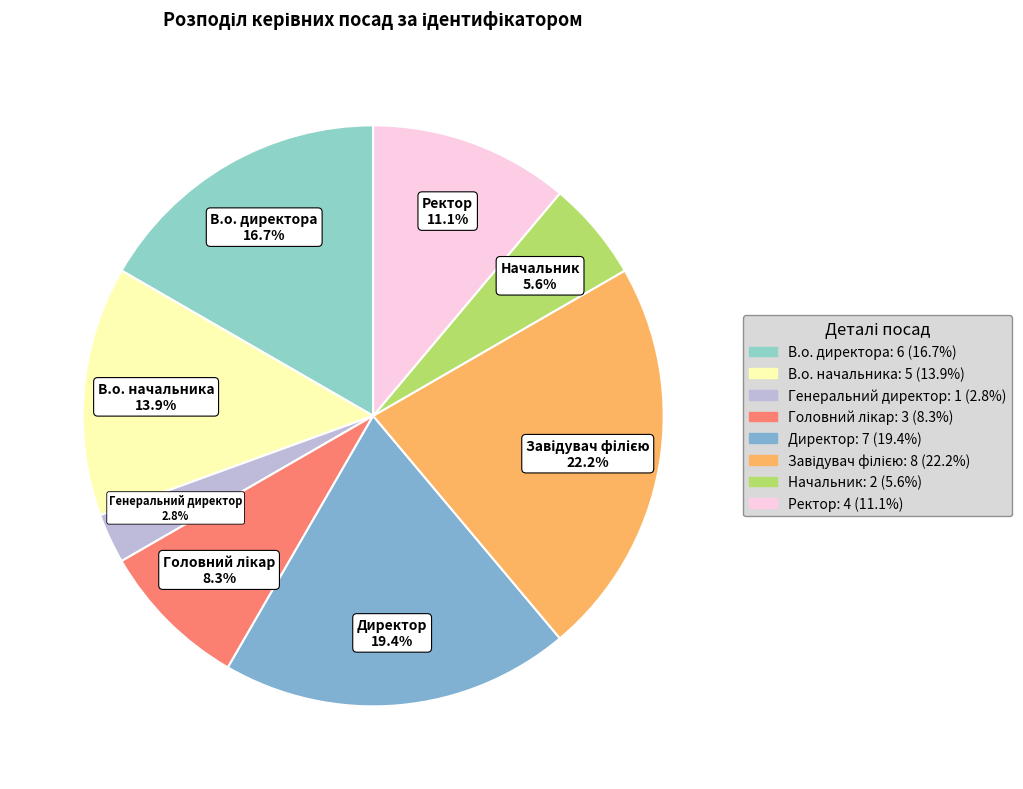

How many segments does this pie chart have?

8